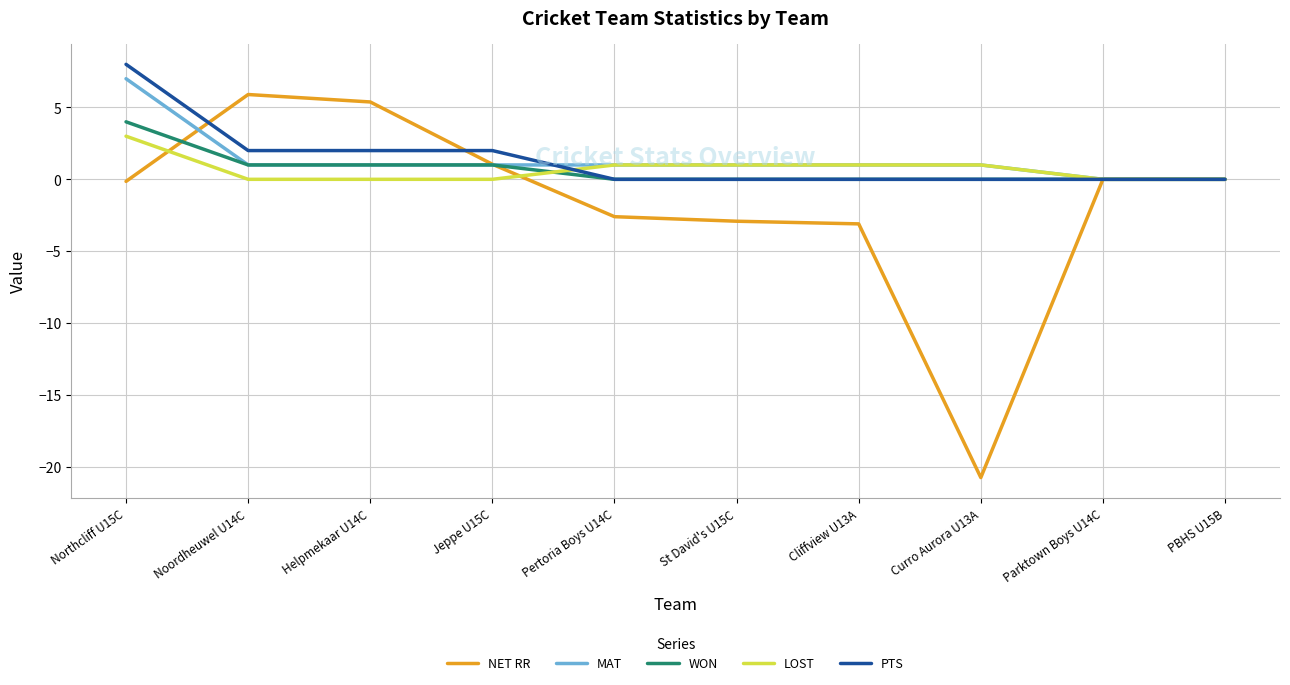

What is the greatest value displayed?

8.0